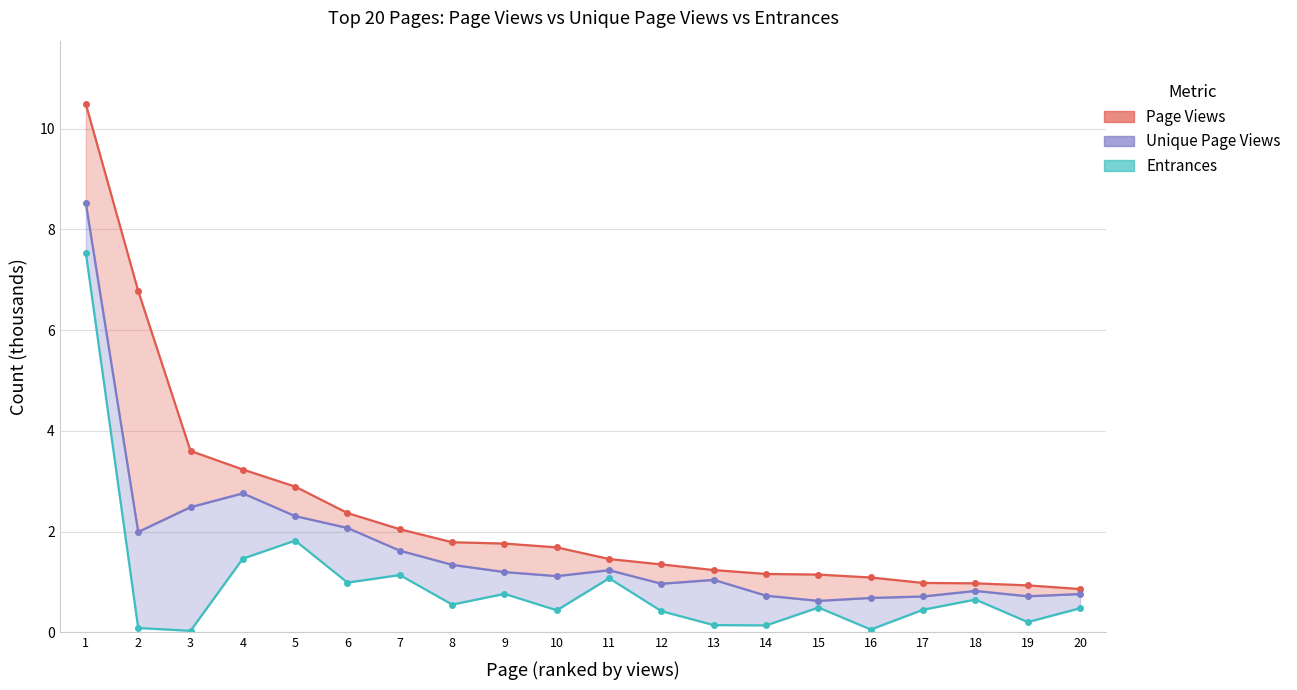

List the series in order of their overall mean, lowest first.

Entrances, Unique Page Views, Page Views